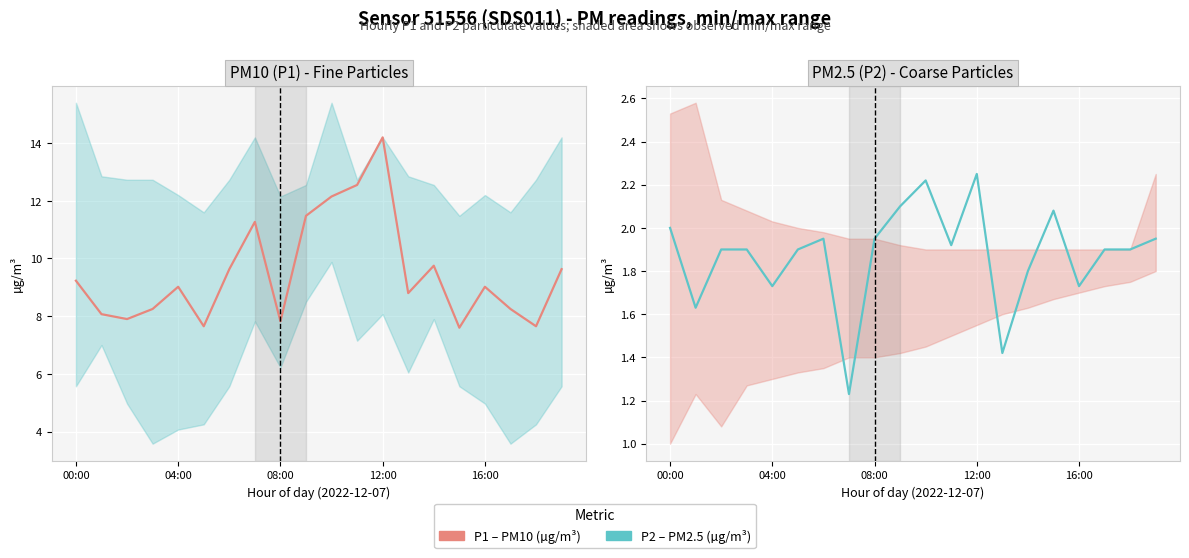

At which category is the sum across all series the highest?

12:00